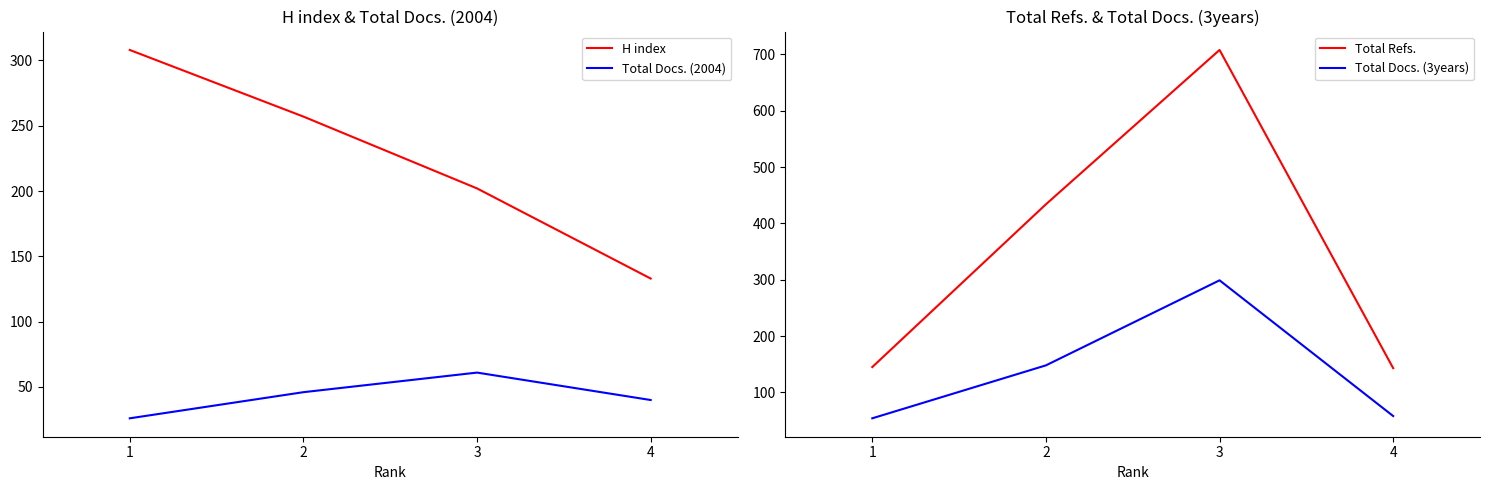

Reading left to right, what are all the values shown in this chart?

H index: 308	257	202	133
Total Docs. (2004): 26	46	61	40
Total Refs.: 145	434	708	143
Total Docs. (3years): 54	148	299	58